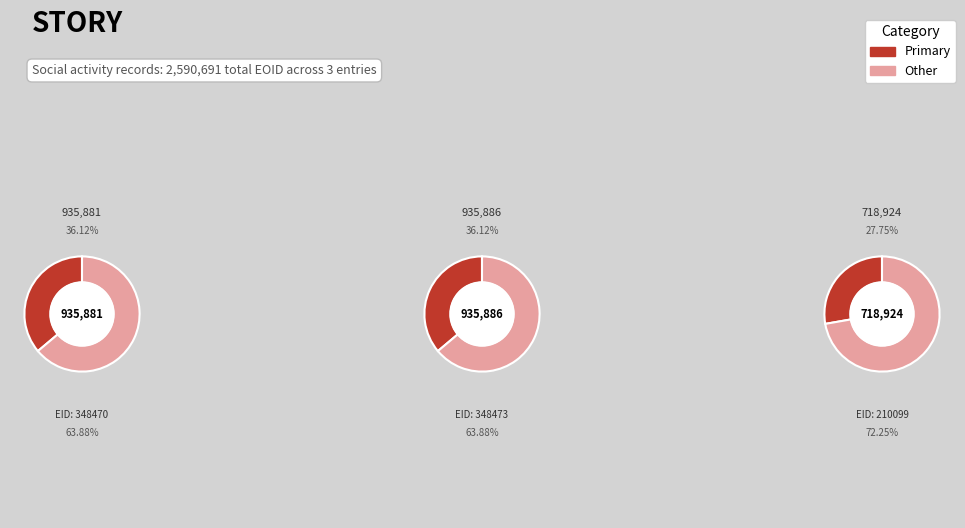

Rank the categories by value from lowest to highest.

210099, 348470, 348473